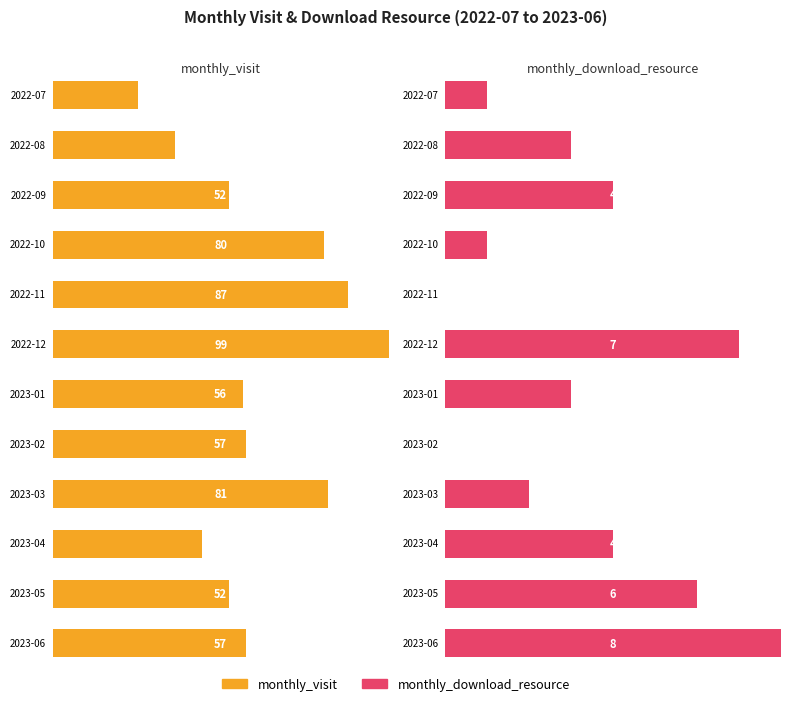

List the series in order of their peak value, lowest first.

monthly_download_resource, monthly_visit